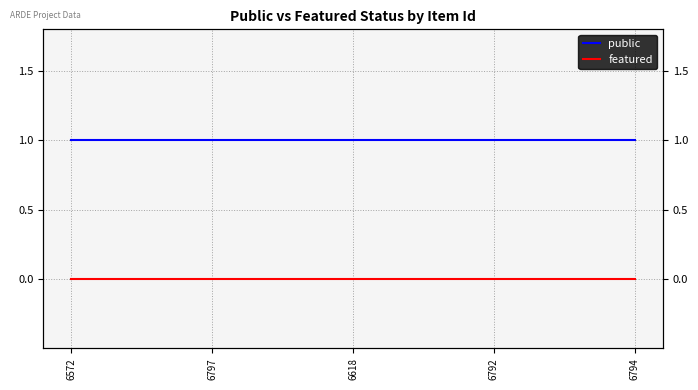

True or false: featured has a value of 0 at 6618.

True